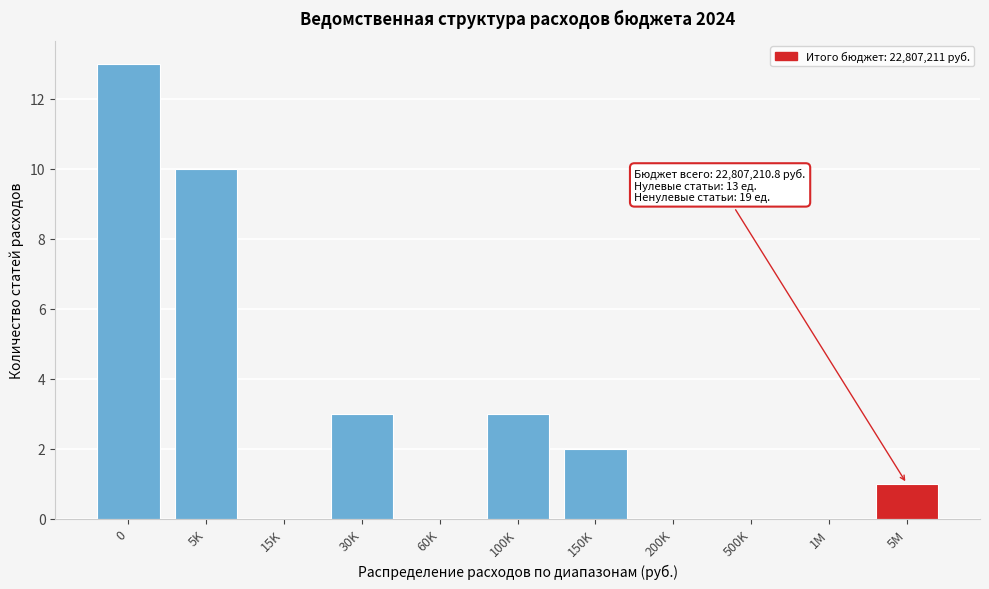

Reading left to right, transcribe all the data shown in this chart.

0=13	5K=10	15K=0	30K=3	60K=0	100K=3	150K=2	200K=0	500K=0	1M=0	5M=1